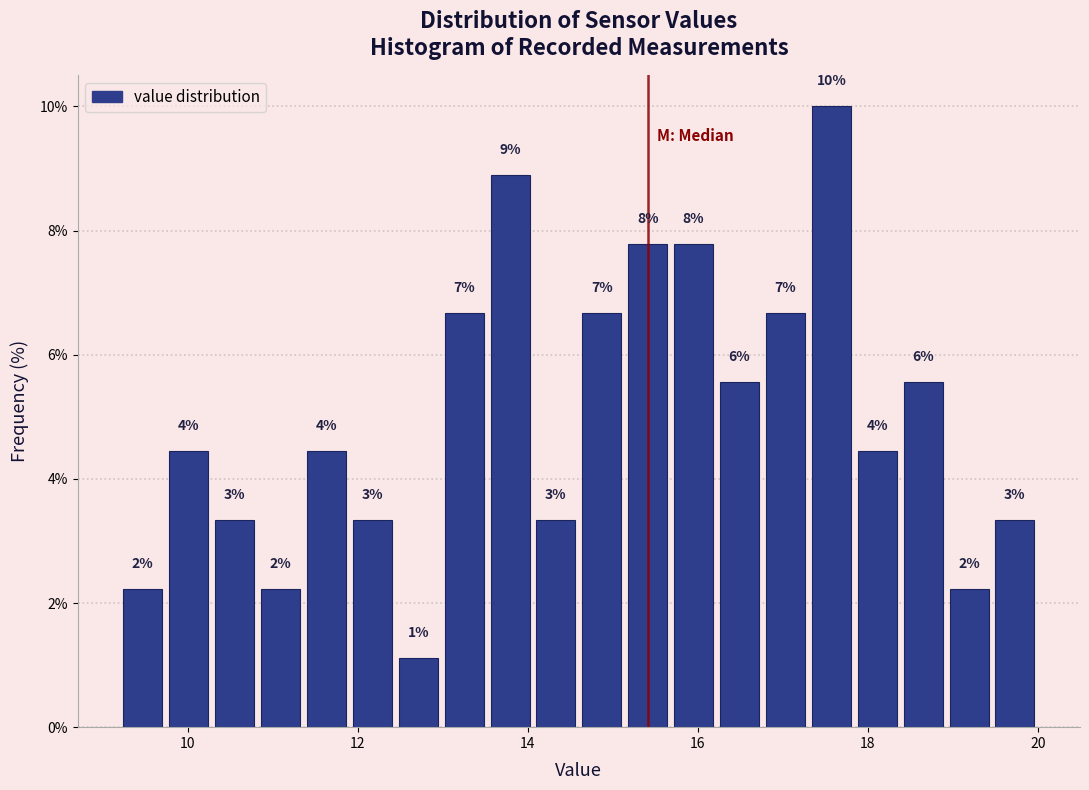

Read against the x-axis, roughly where is the centre of the tallest bar?

17.6